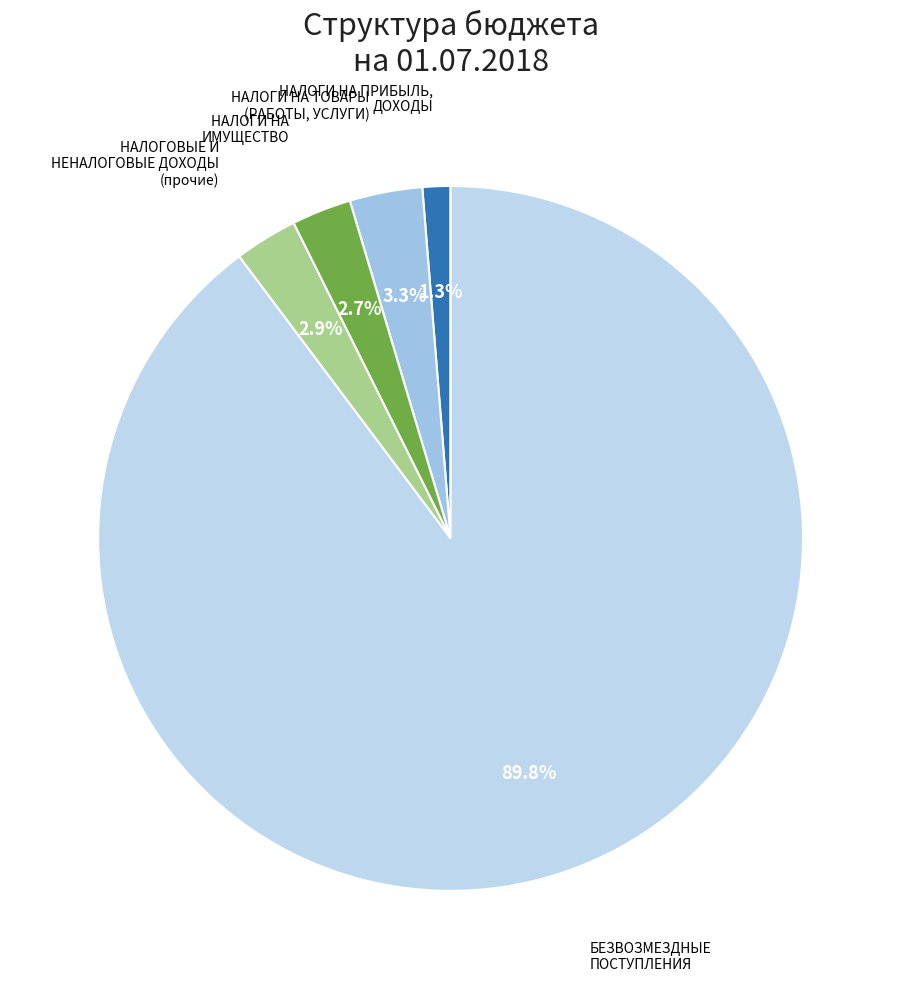

Is it true that БЕЗВОЗМЕЗДНЫЕ ПОСТУПЛЕНИЯ is 90% of the pie?

True